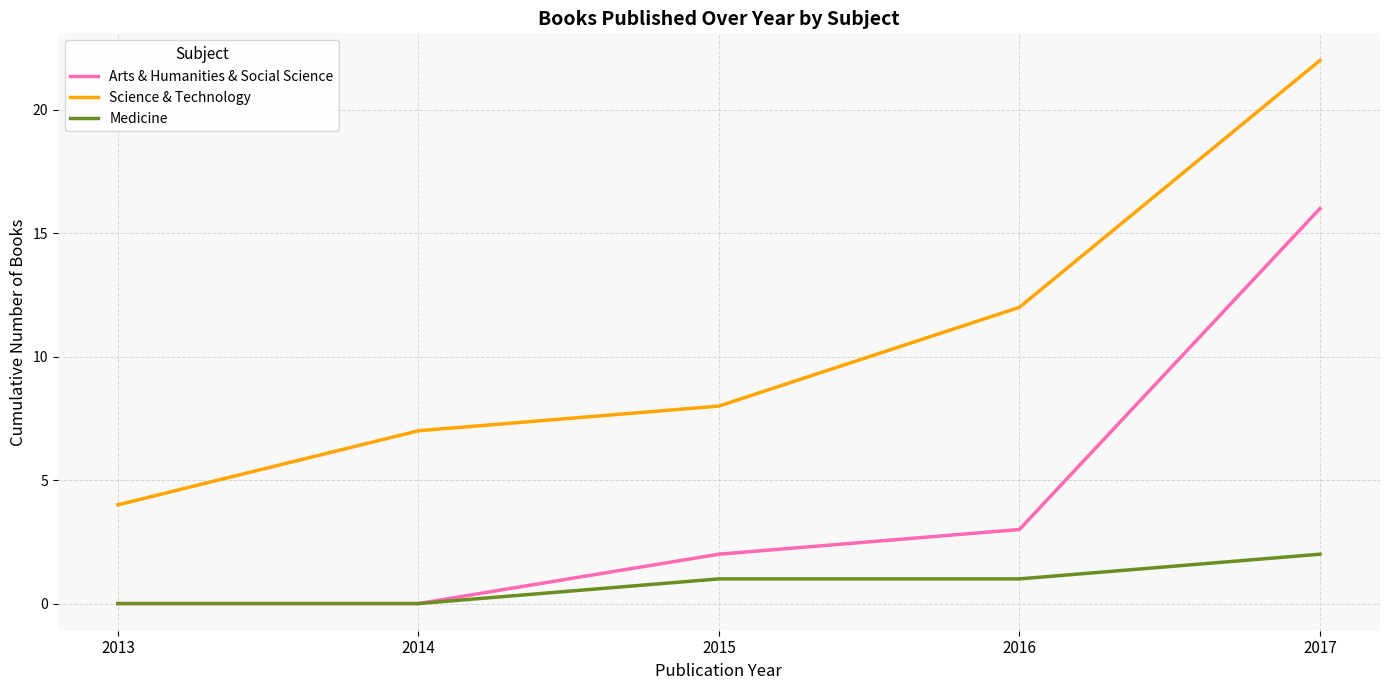

Which label corresponds to the largest value in the chart?

2017